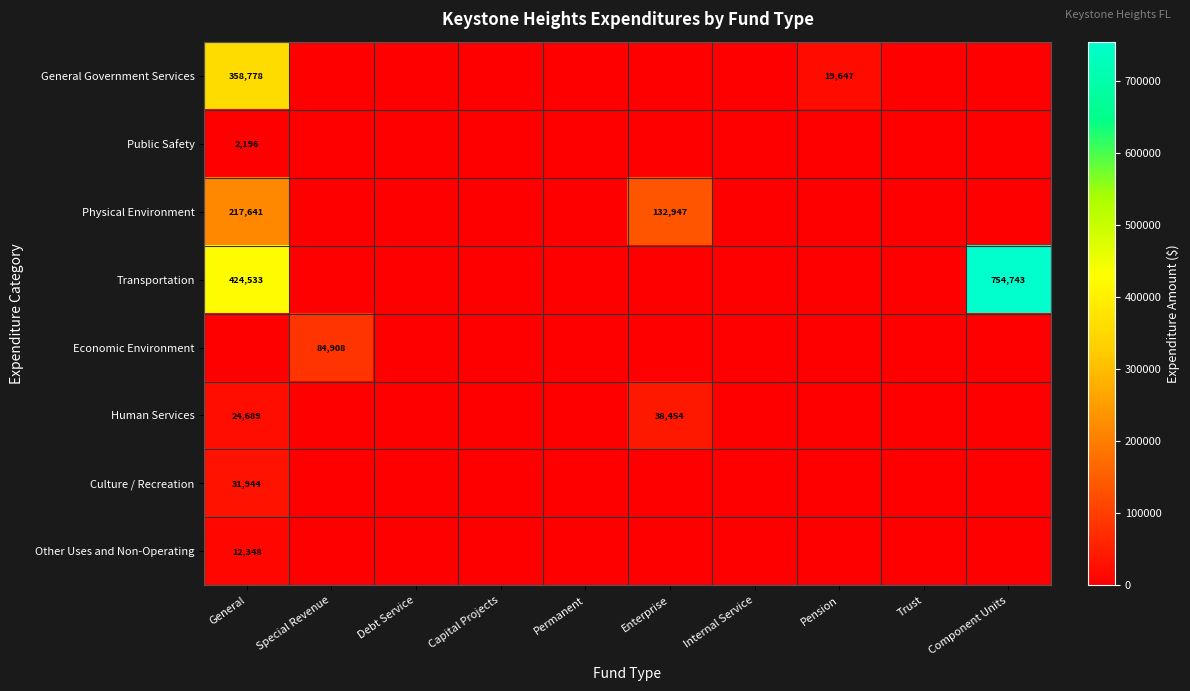

True or false: Other Uses and Non-Operating has a value of 12348 at General.

True